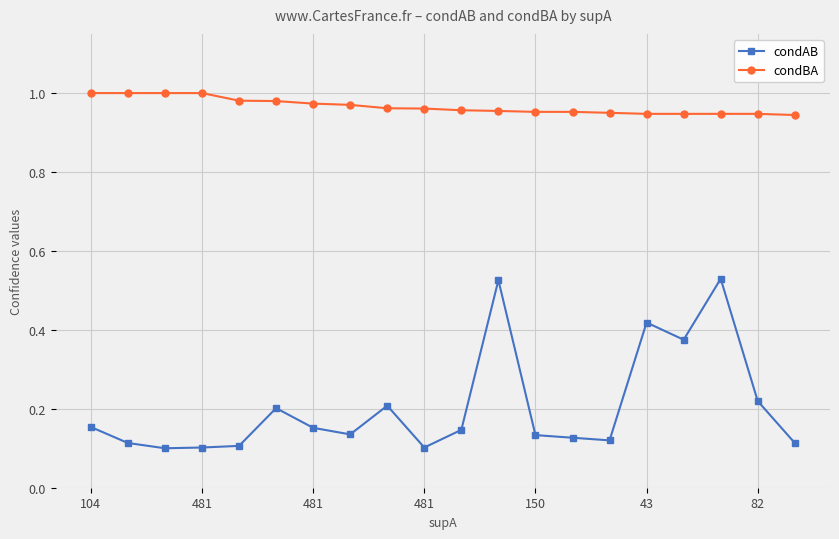

What are all the series names shown in the legend?

condAB, condBA